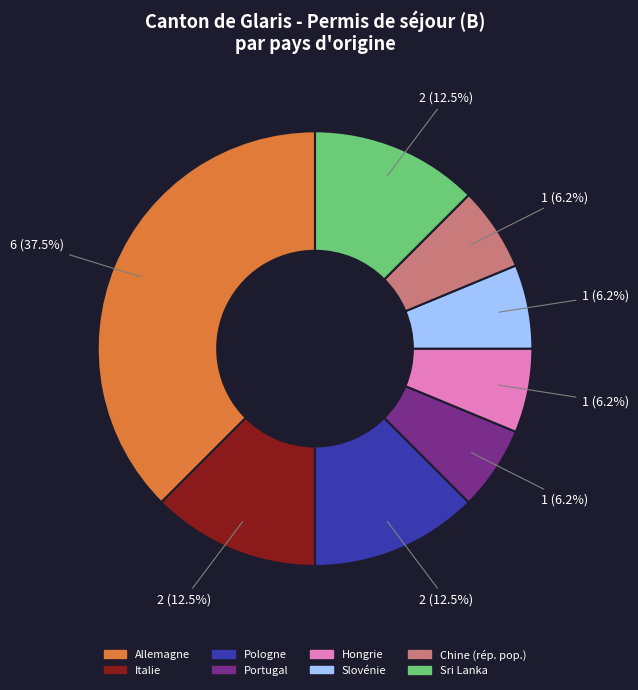

Combined, do Italie and Sri Lanka account for over 50%?

No